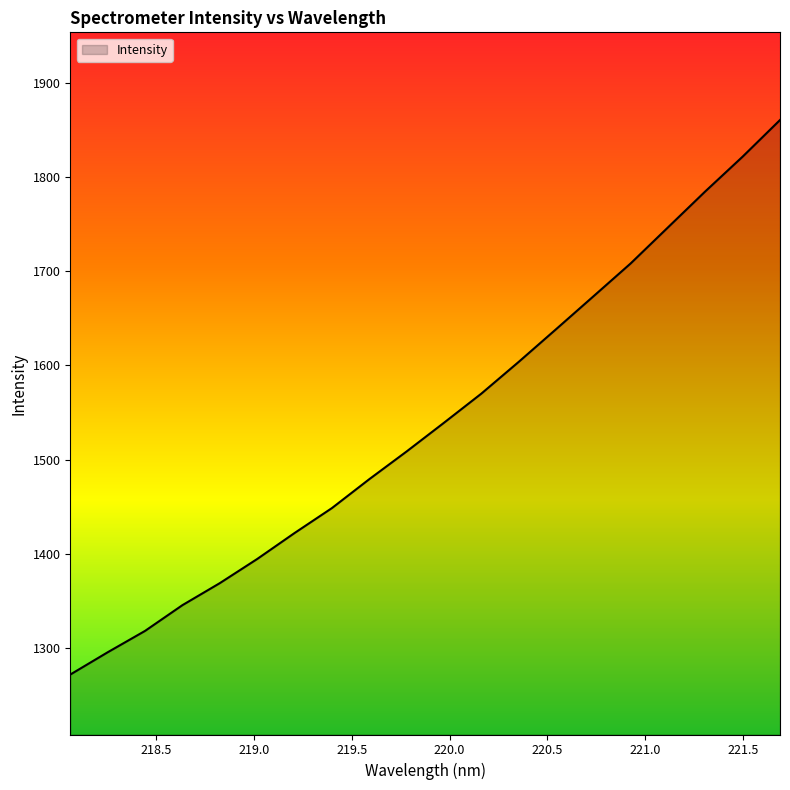

What is the difference between the maximum and minimum values?

588.3